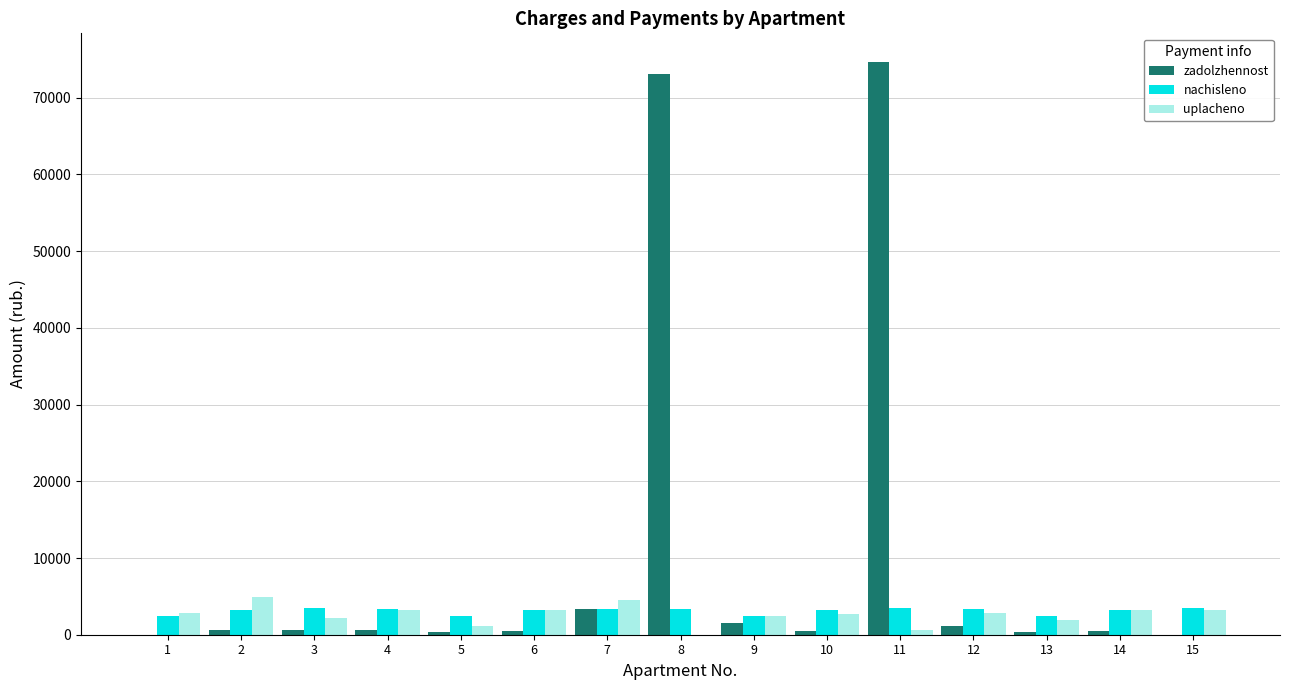

What is the maximum value for nachisleno?

3448.7